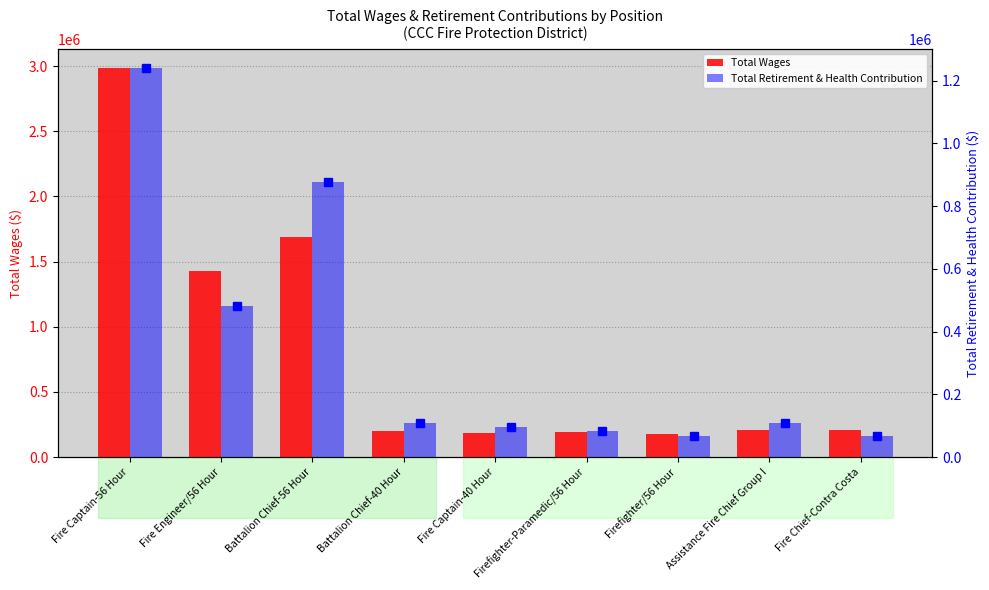

The value of Total Wages at Fire Captain-56 Hour is 2061709. True or false?

False